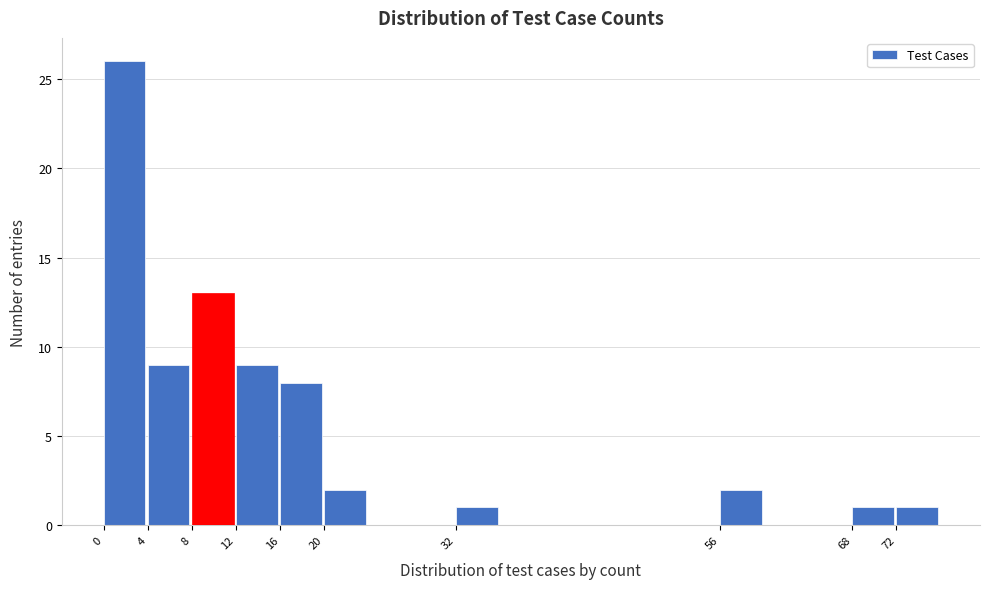

Reading left to right, transcribe this chart: for each bar, give the range it covers on the x-axis and its height. The values are not printed on the chart, so give them approximately, as read against the axis.

0 to 4: 26
4 to 8: 9
8 to 12: 13
12 to 16: 9
16 to 20: 8
20 to 24: 2
24 to 28: 0
28 to 32: 0
32 to 36: 1
36 to 40: 0
40 to 44: 0
44 to 48: 0
48 to 52: 0
52 to 56: 0
56 to 60: 2
60 to 64: 0
64 to 68: 0
68 to 72: 1
72 to 76: 1